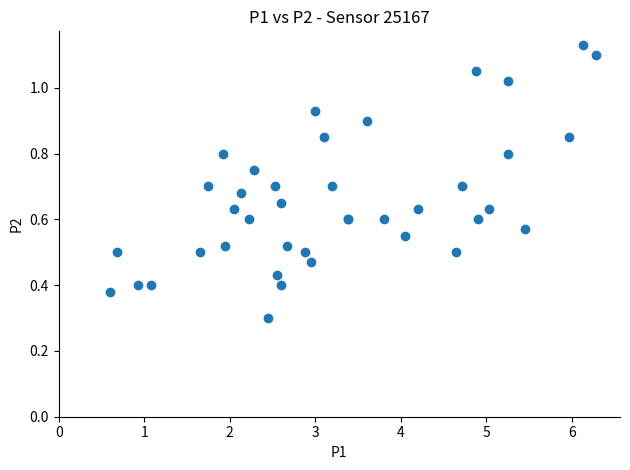

What Y value in the scatter plot is closest to 0?

0.3